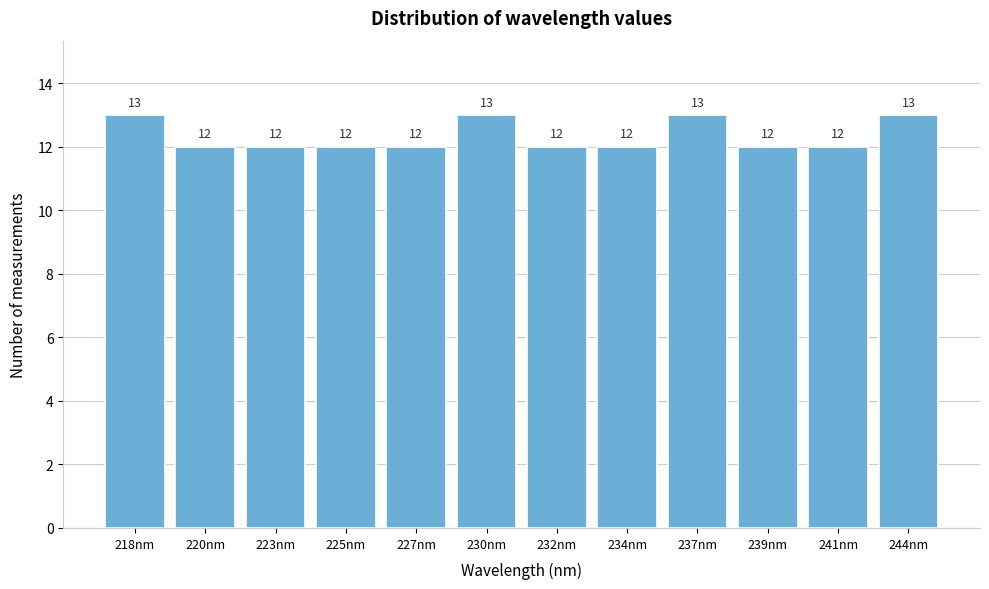

Reading left to right, extract all data points from this chart.

13	12	12	12	12	13	12	12	13	12	12	13